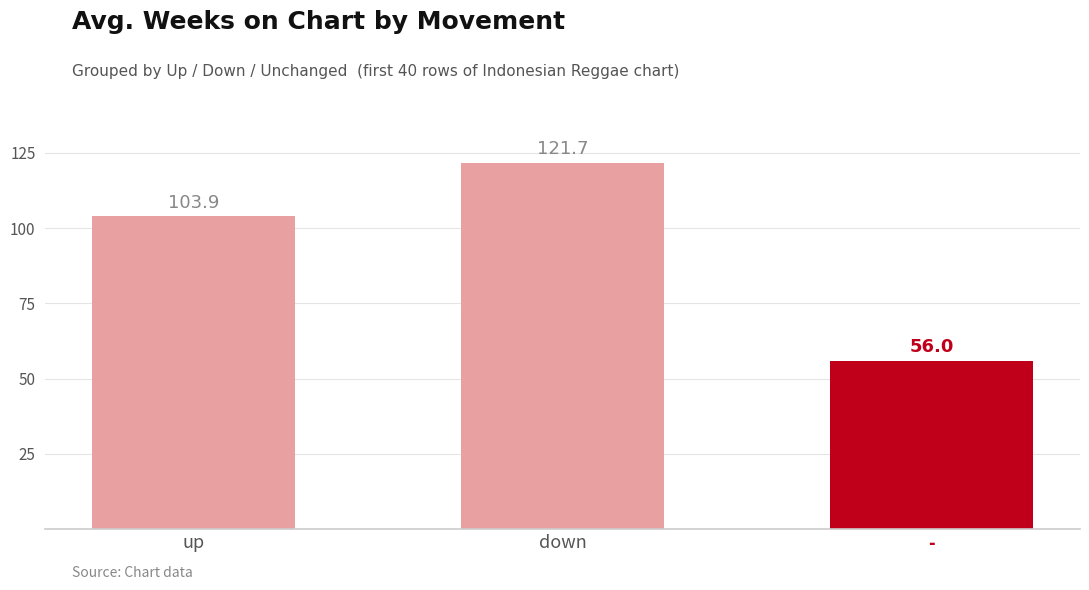

What is the value of the 1st bar from the left?

103.9